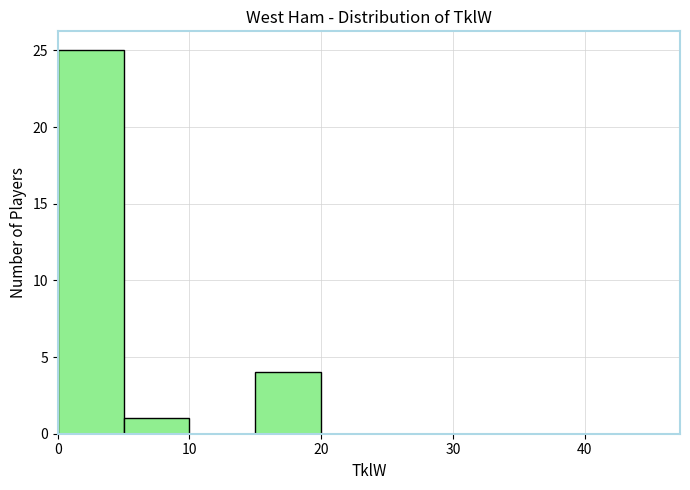

Reading left to right, list every bar in this chart as the range it spans on the x-axis followed by its height. The values are not printed on the chart, so give them approximately, as read against the axis.

0 to 5: 25
5 to 10: 1
10 to 15: 0
15 to 20: 4
20 to 25: 0
25 to 30: 0
30 to 35: 0
35 to 40: 0
40 to 45: 0